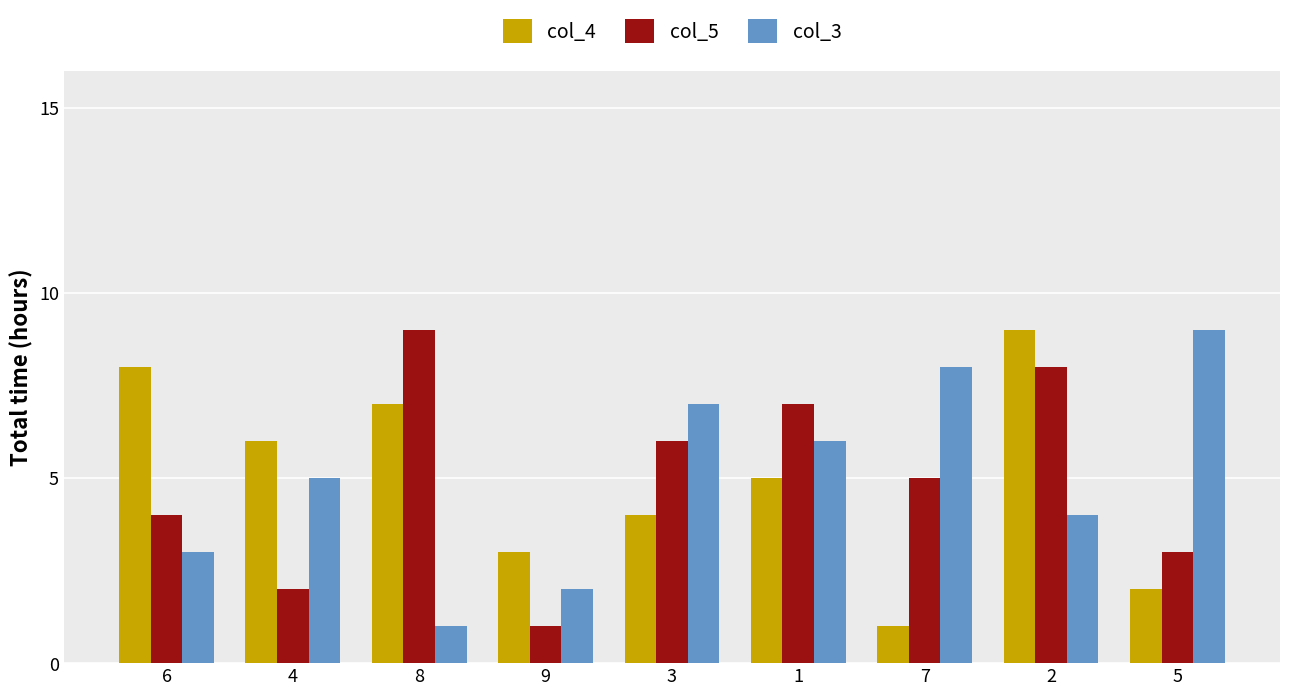

What value does the col_3 series have at 2?

4